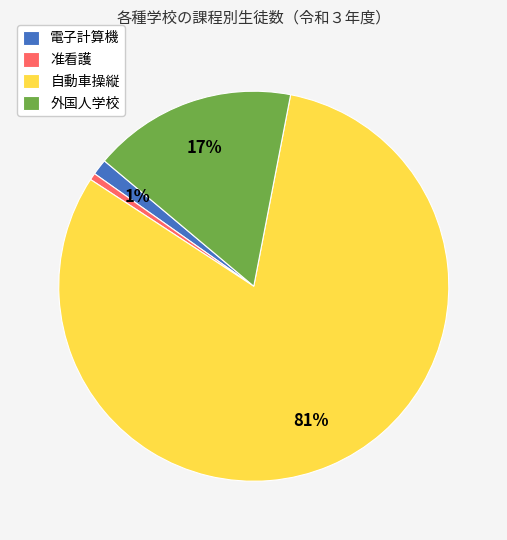

To the nearest percent, what is the combined percentage of 自動車操縦 and 外国人学校?

98%